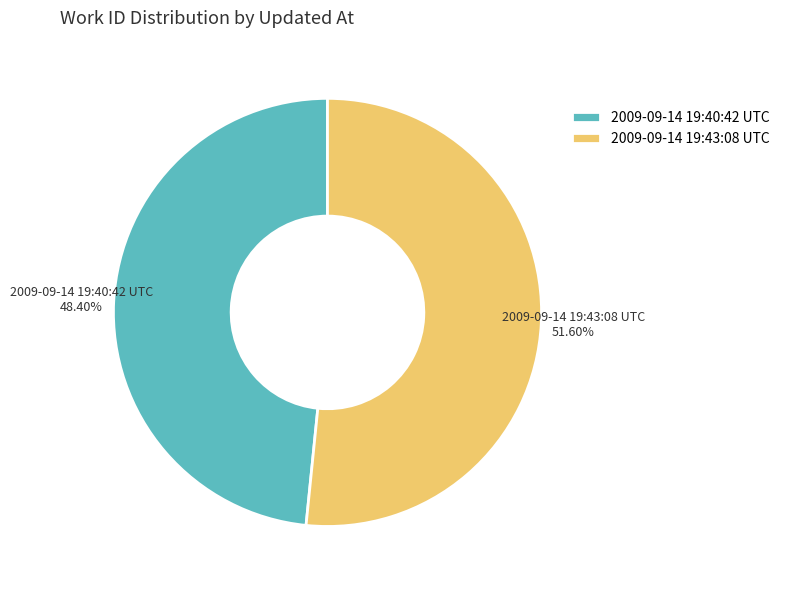

Do 2009-09-14 19:43:08 UTC and 2009-09-14 19:40:42 UTC together represent more than half of the pie?

Yes